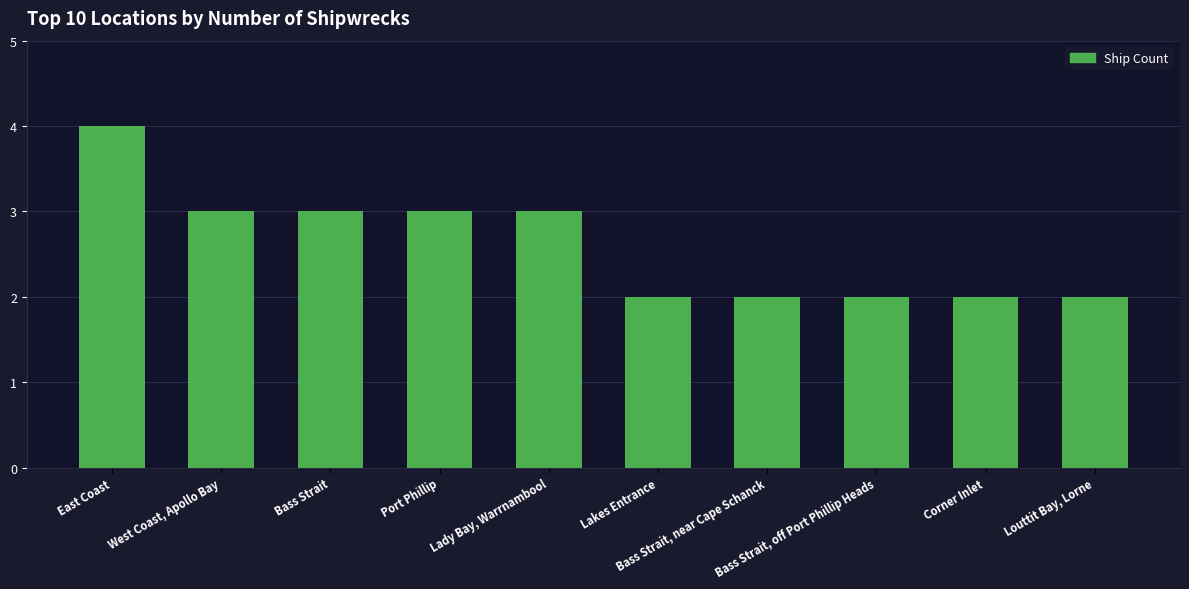

What is the sum of the values at Bass Strait and Corner Inlet?

5